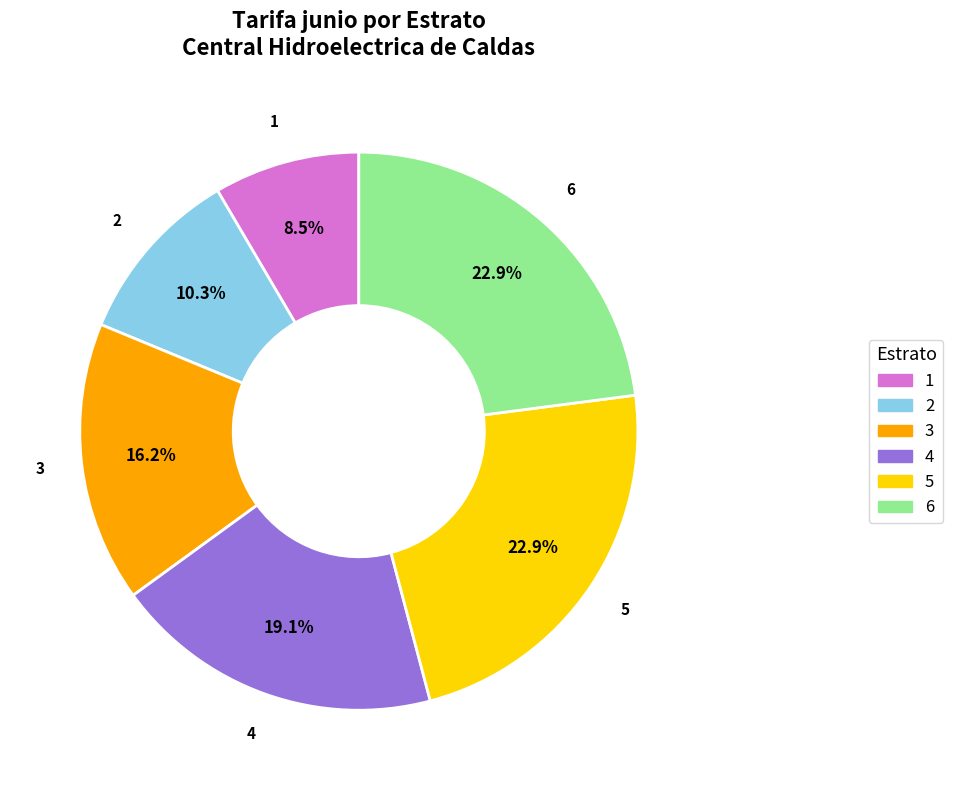

Approximately how many times larger is the value at 2 compared to 1?

1.2